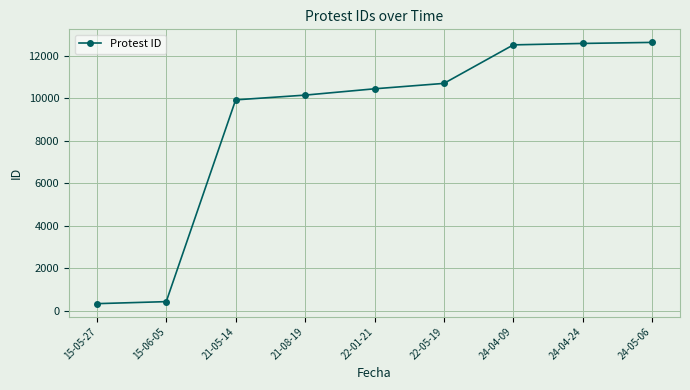

What is the difference between the second highest and second lowest values?

12145